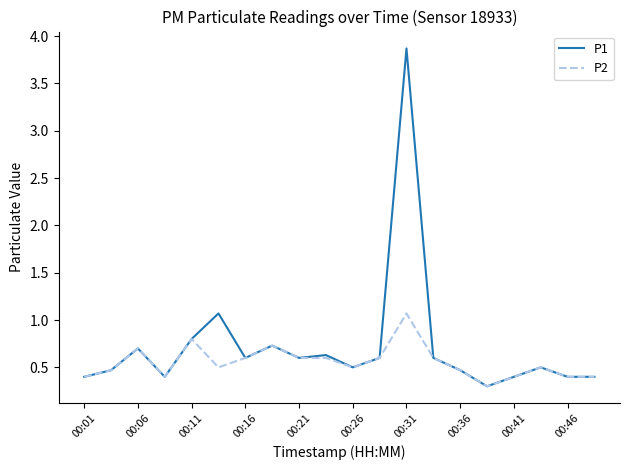

Which series has the largest total across all categories?

P1